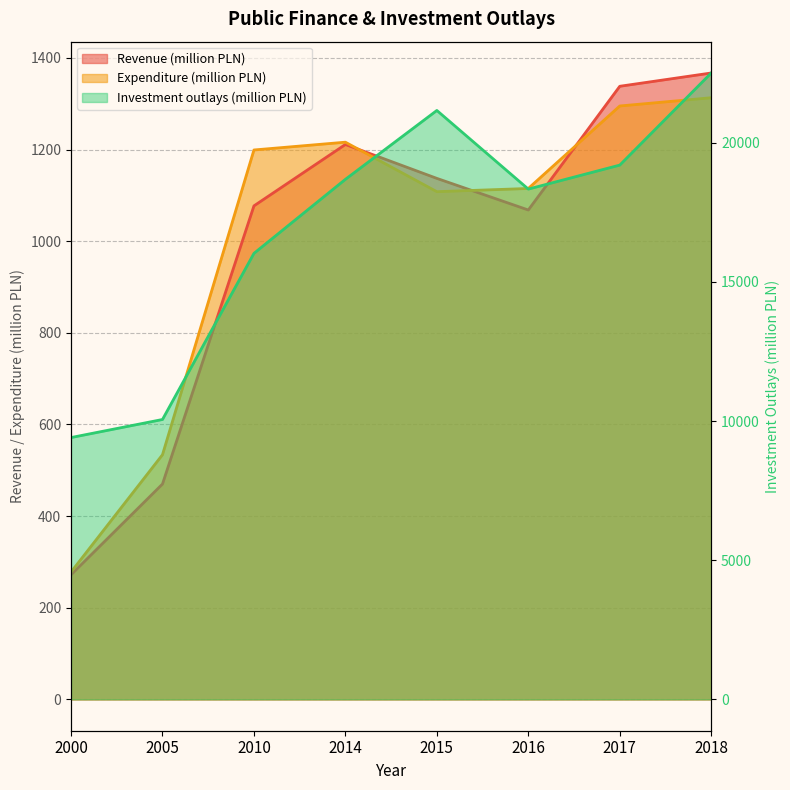

At how many categories does at least one series exceed 19677?

2